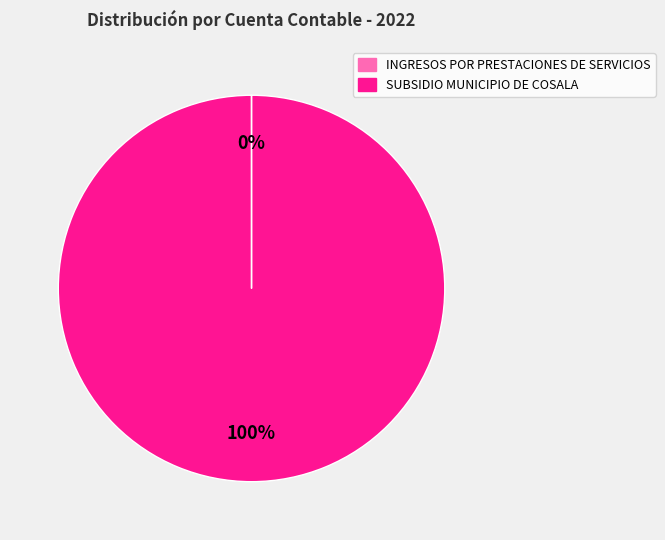

To the nearest percent, what is the difference between the largest and smallest slice percentages?

100%